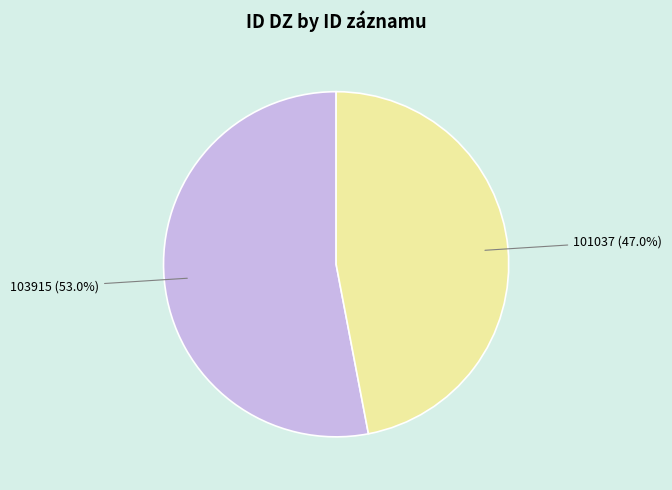

What is the ratio of the value at 101037 to the value at 103915?

0.9